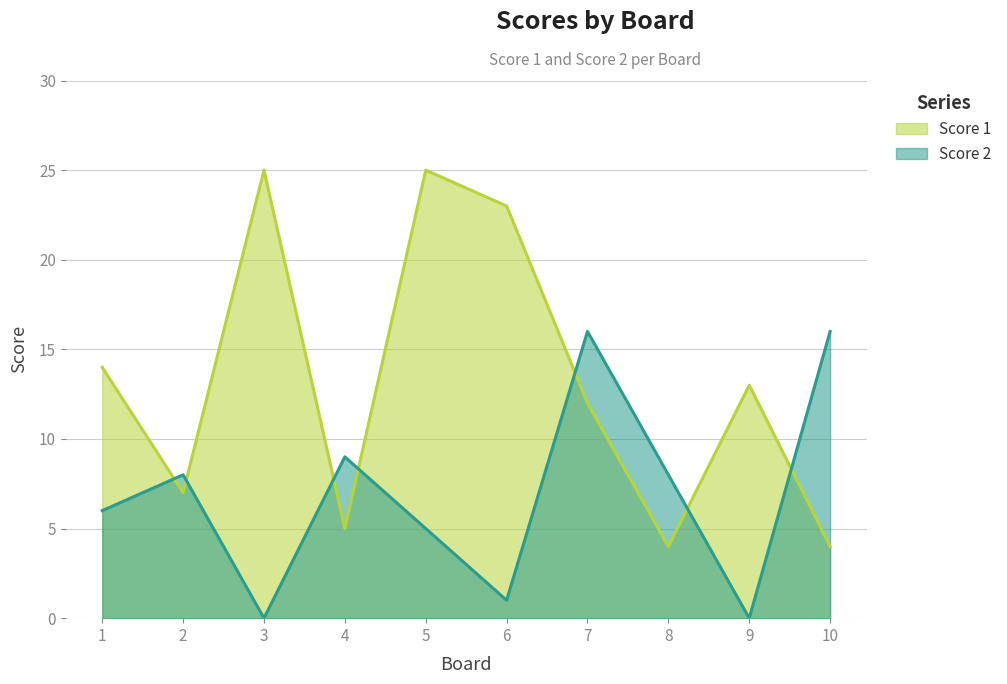

Is the value of Score 2 at 3 greater than the value of Score 1 at 9?

No